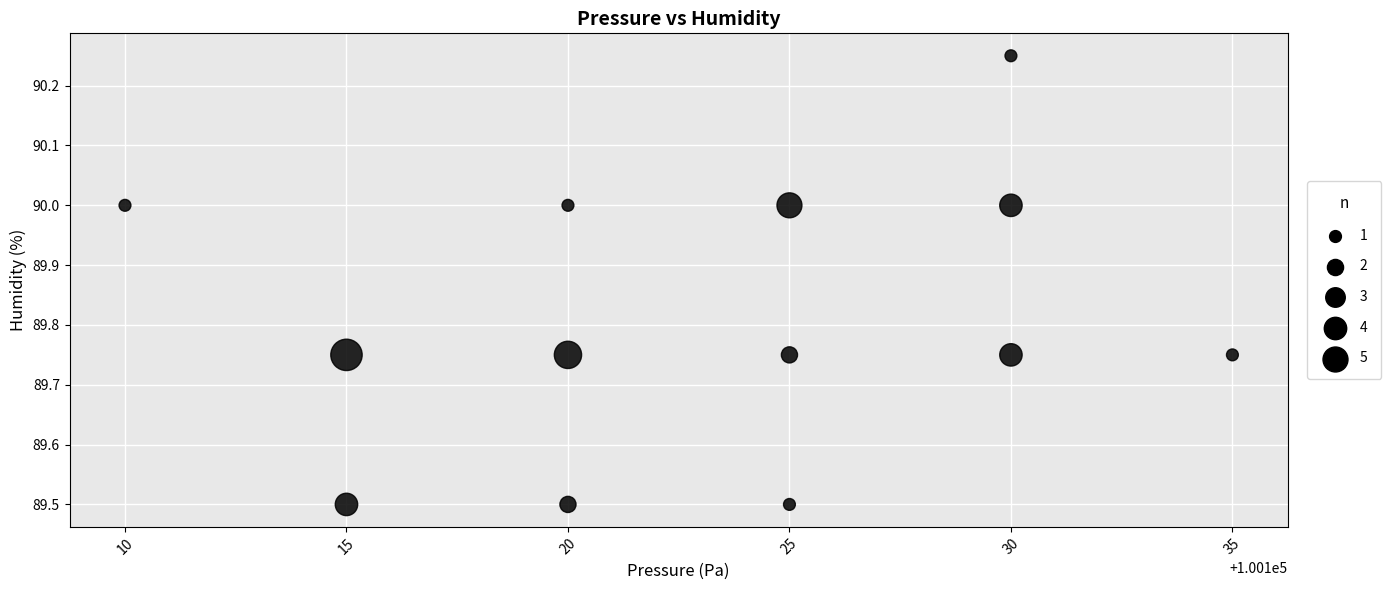

What is the range of X values (max minus min)?

25.0